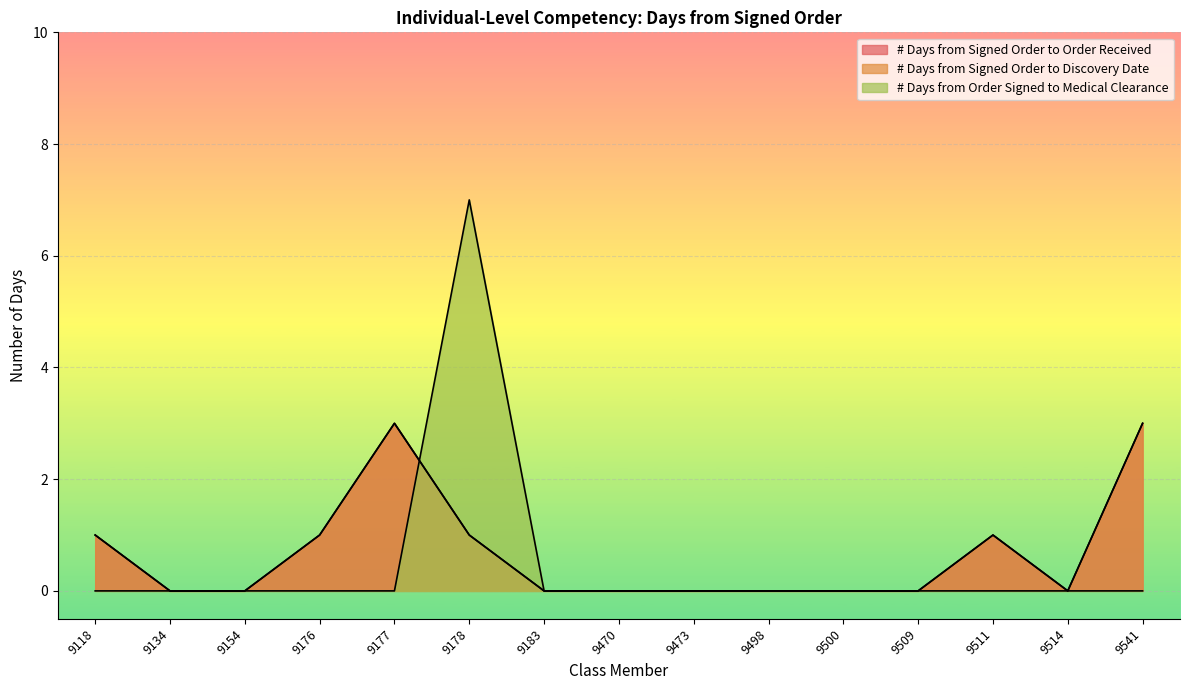

List the labels in order of # Days from Signed Order to Order Received value, smallest first.

9134, 9154, 9183, 9470, 9473, 9498, 9500, 9509, 9514, 9118, 9176, 9178, 9511, 9177, 9541